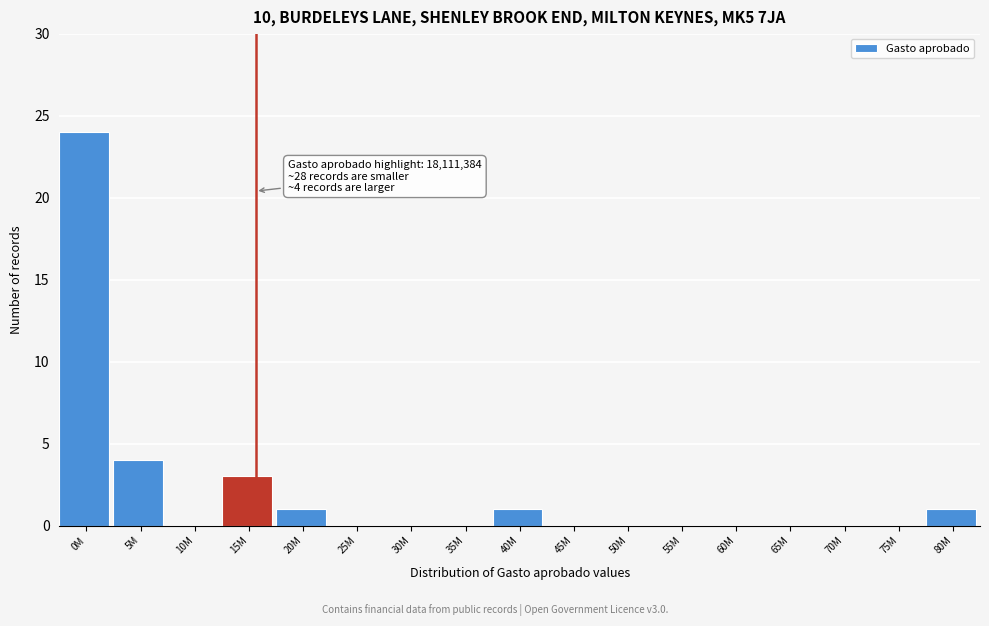

Reading left to right, extract all data points from this chart.

0M=24	5M=4	10M=0	15M=3	20M=1	25M=0	30M=0	35M=0	40M=1	45M=0	50M=0	55M=0	60M=0	65M=0	70M=0	75M=0	80M=1